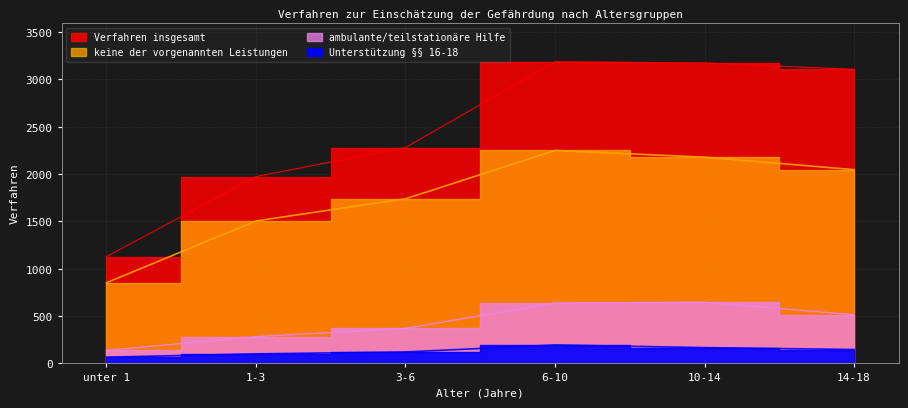

True or false: Verfahren insgesamt has a value of 4609 at 6-10.

False